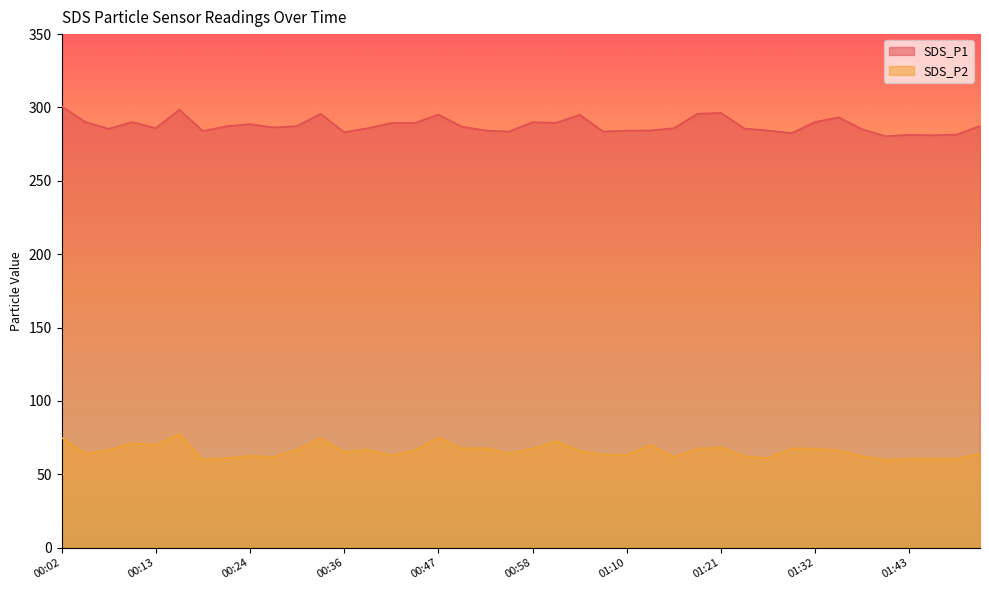

At which category does SDS_P2 reach its first local peak?

00:10